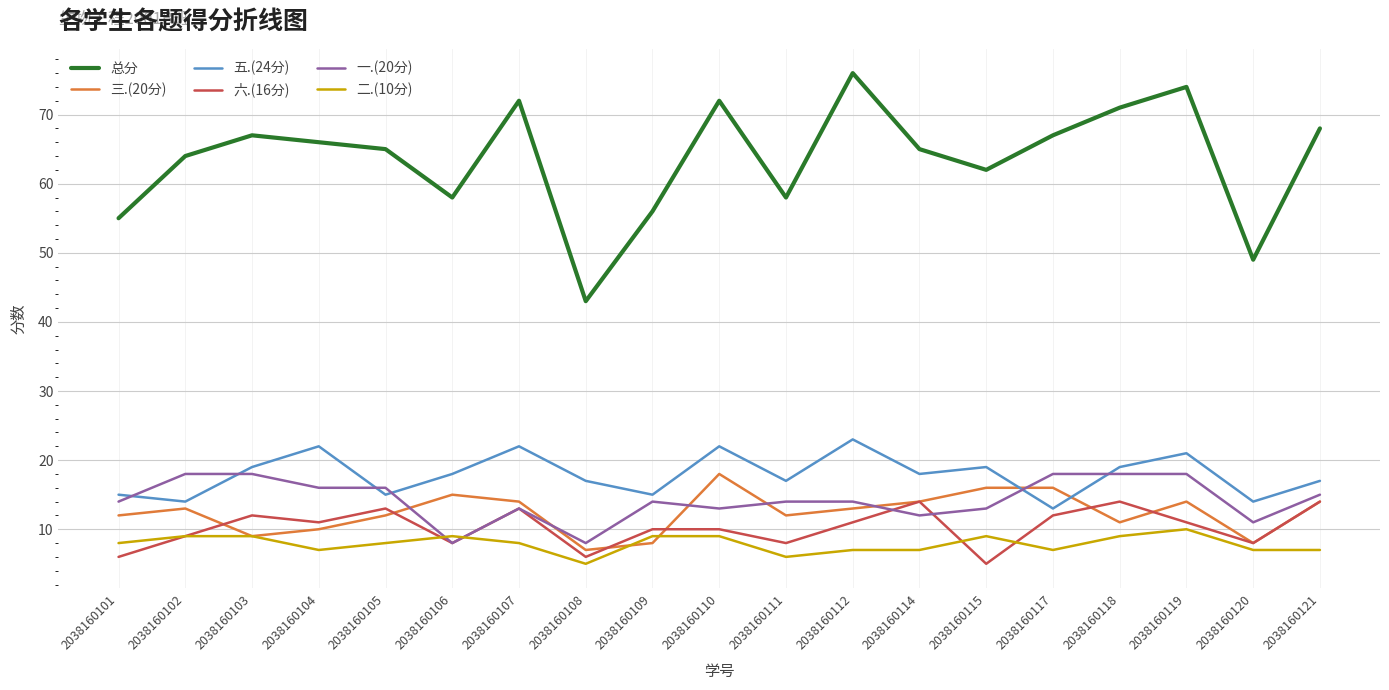

How many categories are shown in the chart?

19